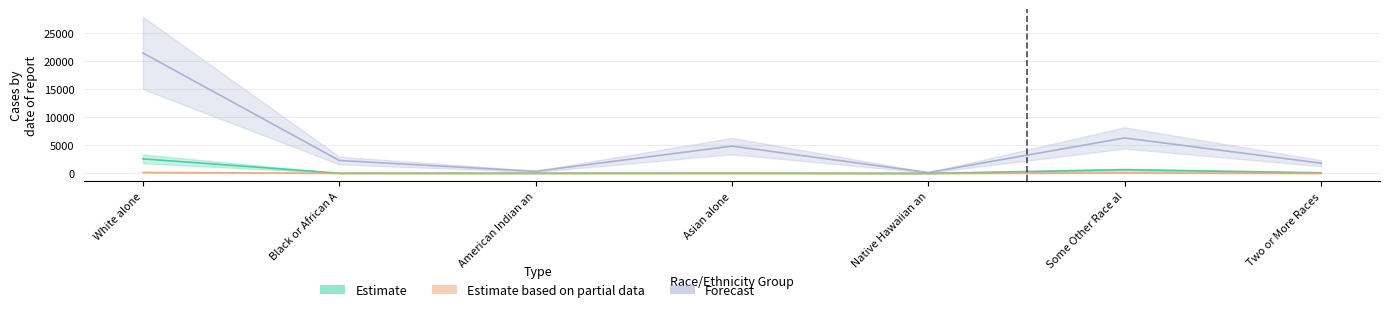

True or false: Forecast (California) and Estimate (This Area) intersect in this chart.

False